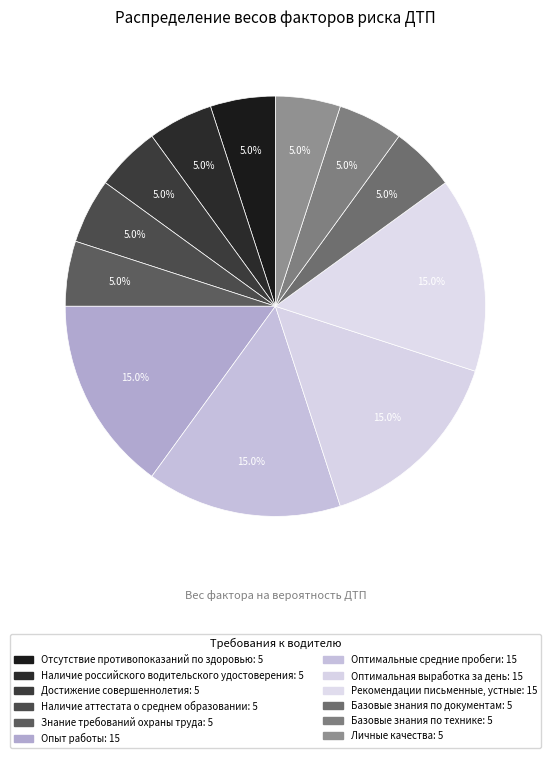

Which category has the biggest portion of the pie?

Опыт работы